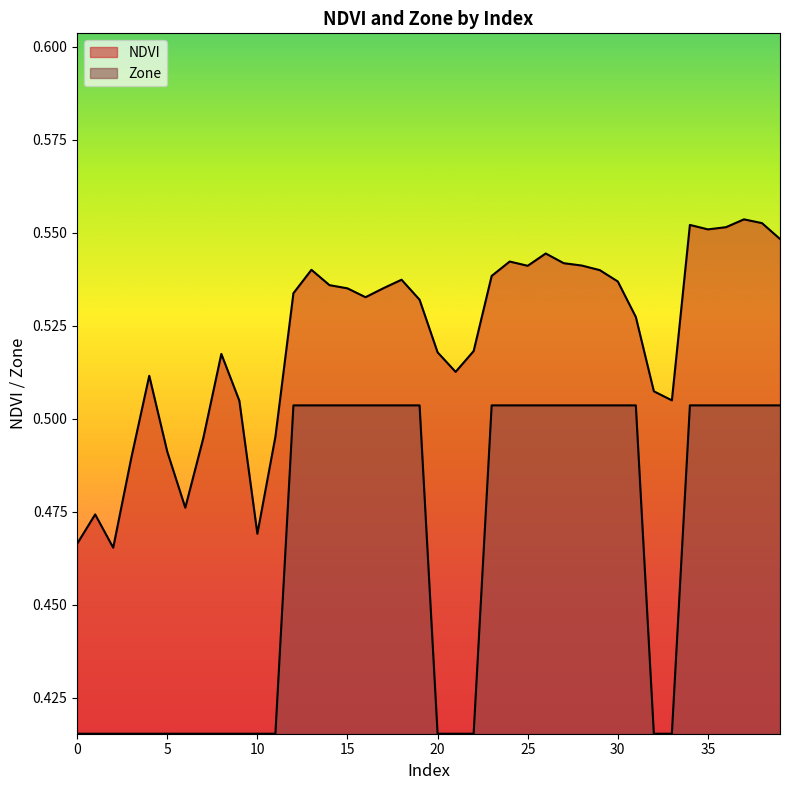

Rank the categories by NDVI value from lowest to highest.

2, 0, 10, 1, 6, 3, 5, 7, 11, 9, 33, 32, 4, 21, 8, 20, 22, 31, 19, 16, 12, 15, 17, 14, 30, 18, 23, 29, 13, 25, 28, 27, 24, 26, 39, 35, 36, 34, 38, 37